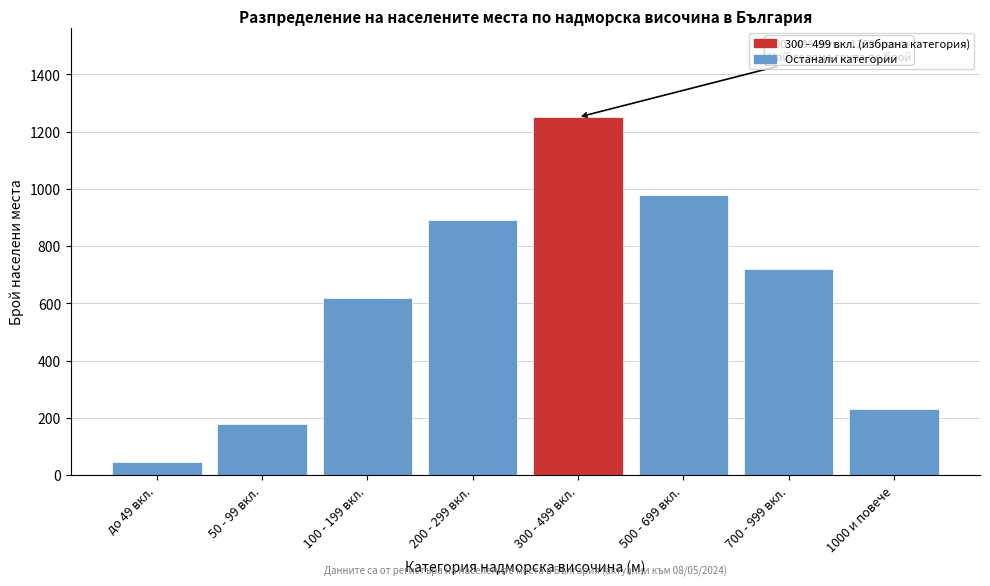

Reading left to right, list all the values displayed in this chart.

45	180	620	890	1250	980	720	230